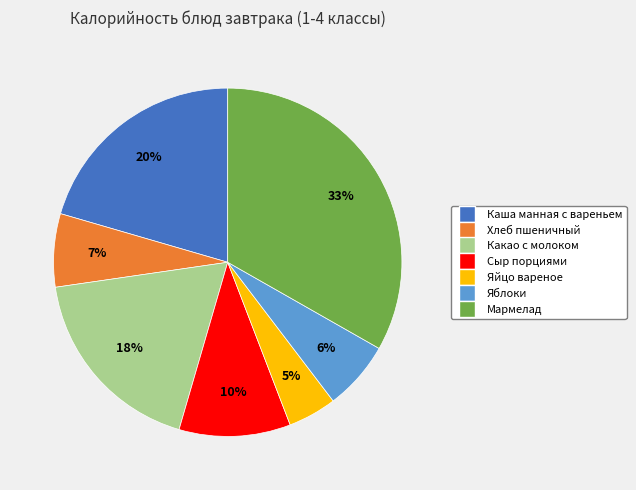

What percentage is the Яблоки slice, to the nearest percent?

6%